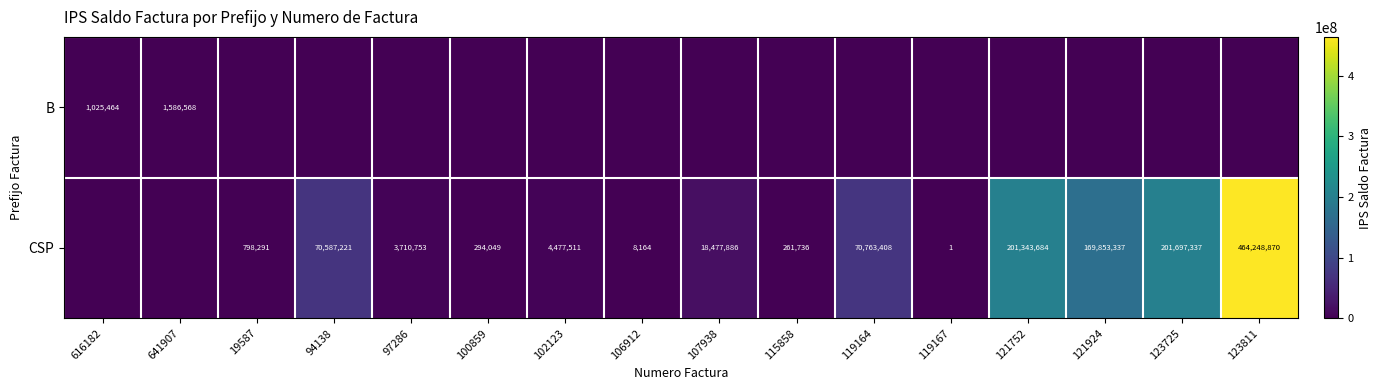

The CSP series shows 1195787 at 97286. True or false?

False